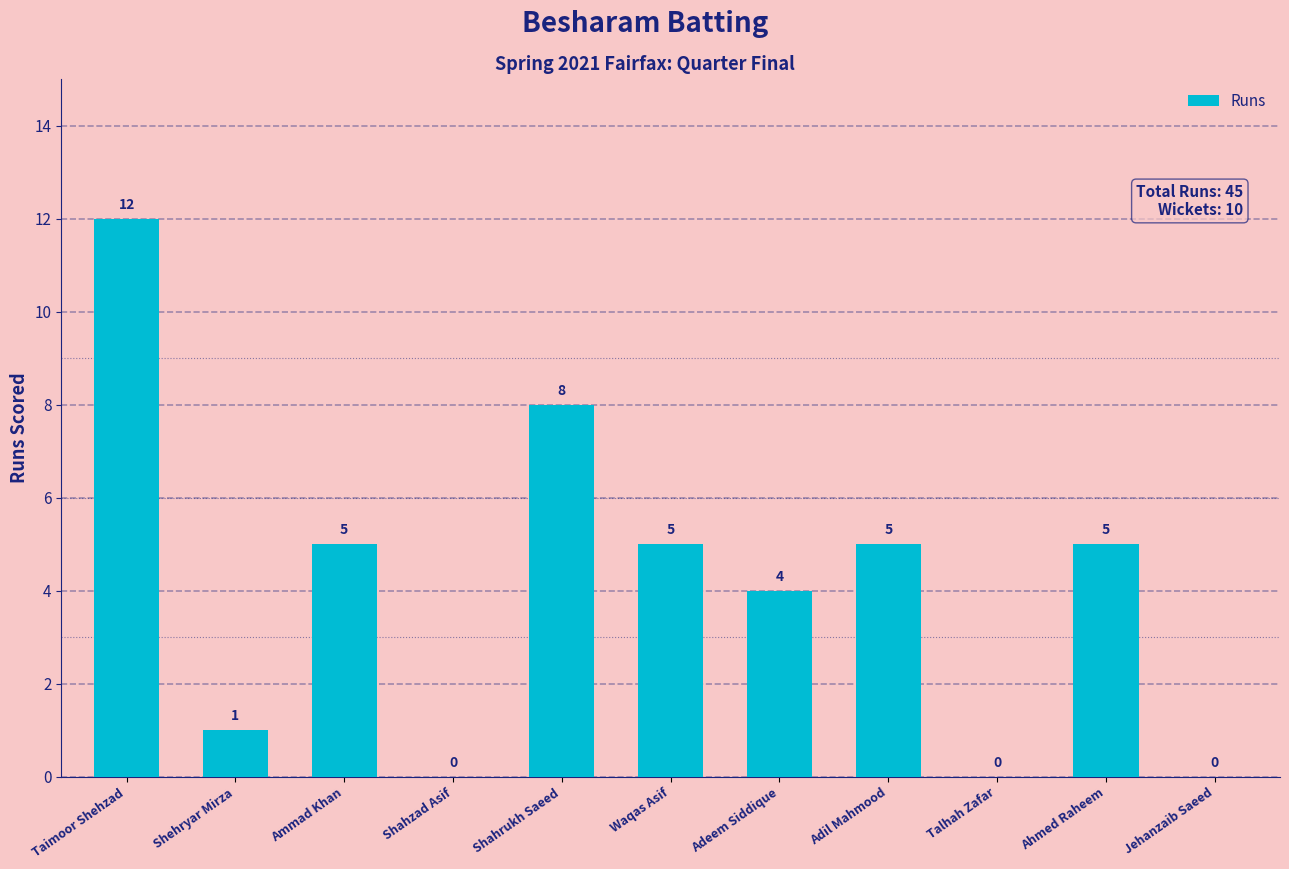

At which category does the chart reach its peak across all series?

Taimoor Shehzad